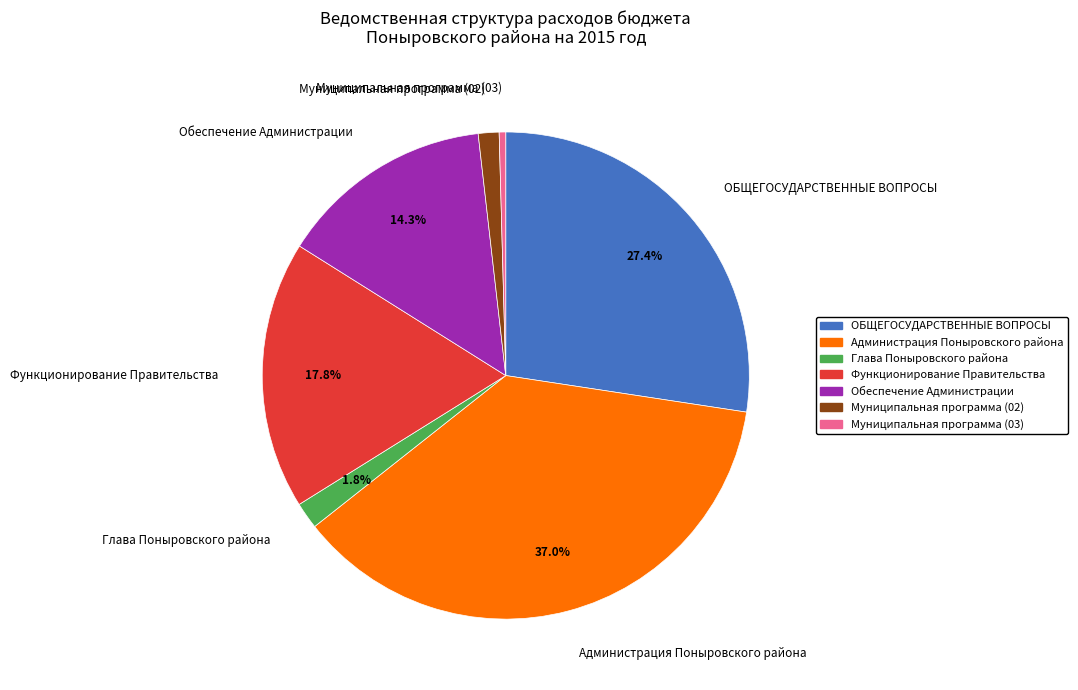

To the nearest percent, what portion does Администрация Поныровского района represent?

37%